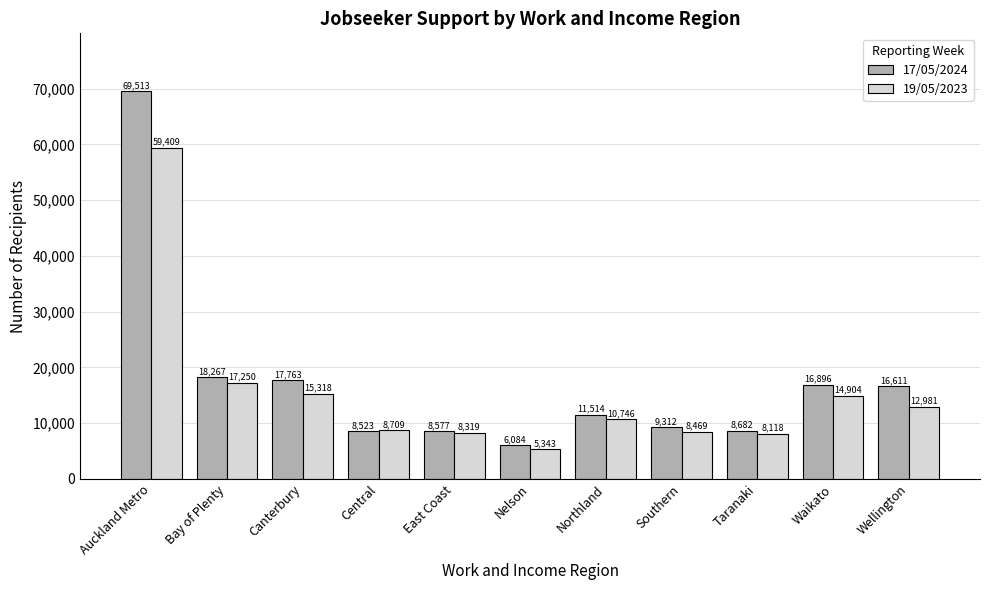

List the labels in order of 17/05/2024 value, largest first.

Auckland Metro, Bay of Plenty, Canterbury, Waikato, Wellington, Northland, Southern, Taranaki, East Coast, Central, Nelson